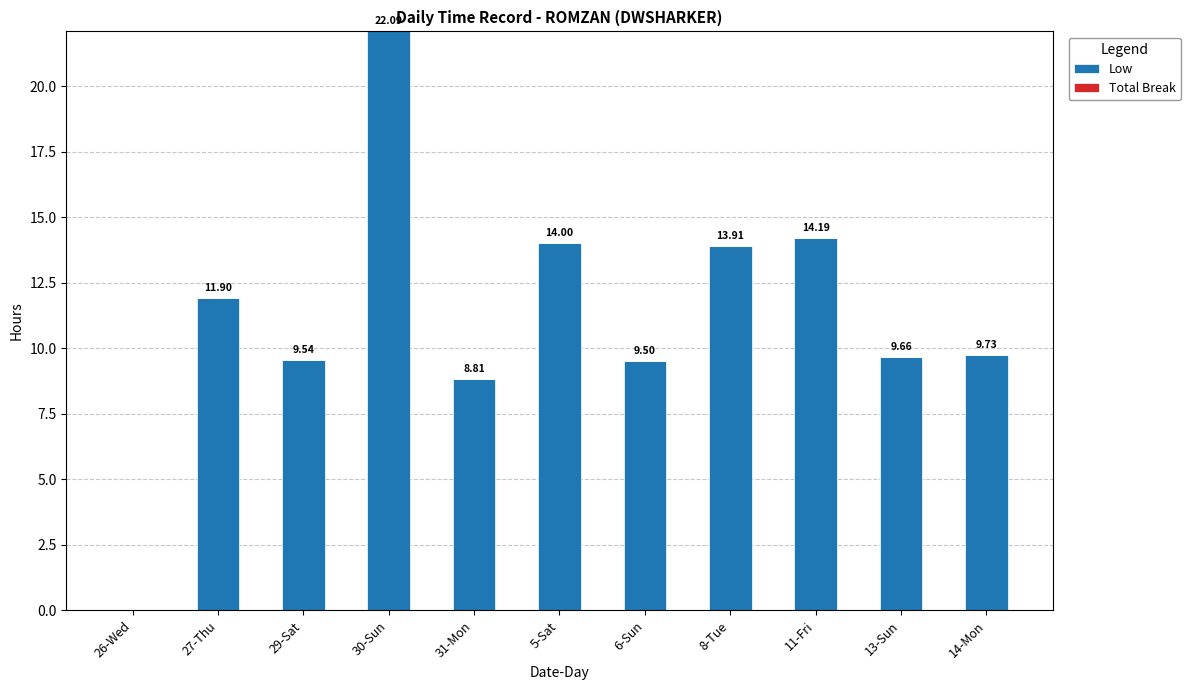

What is the ratio of the value at 31-Mon to the value at 27-Thu?

0.7